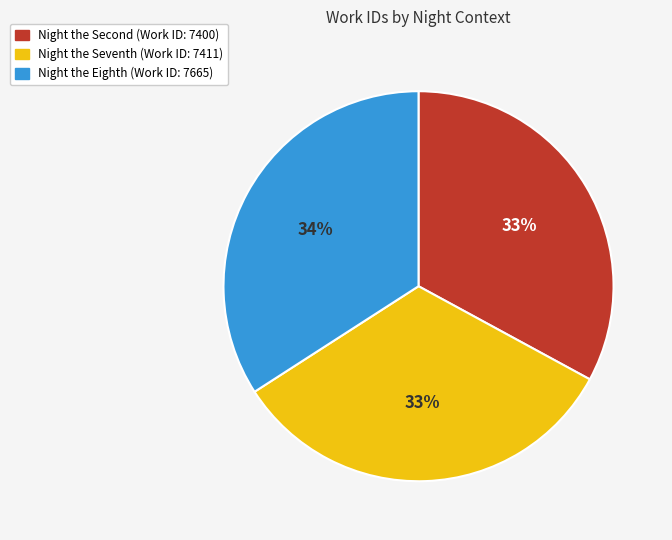

Which category has the biggest portion of the pie?

Night the Eighth